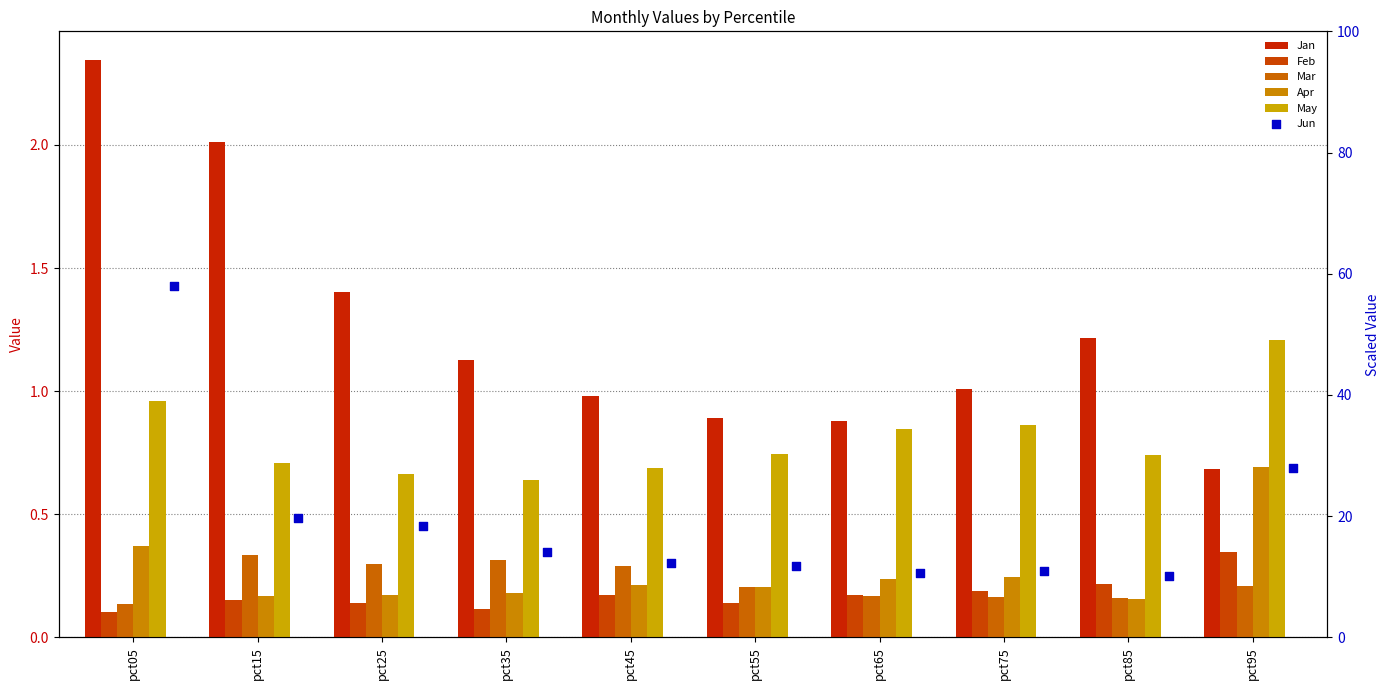

Which series has the largest Y range (max minus min)?

Jun